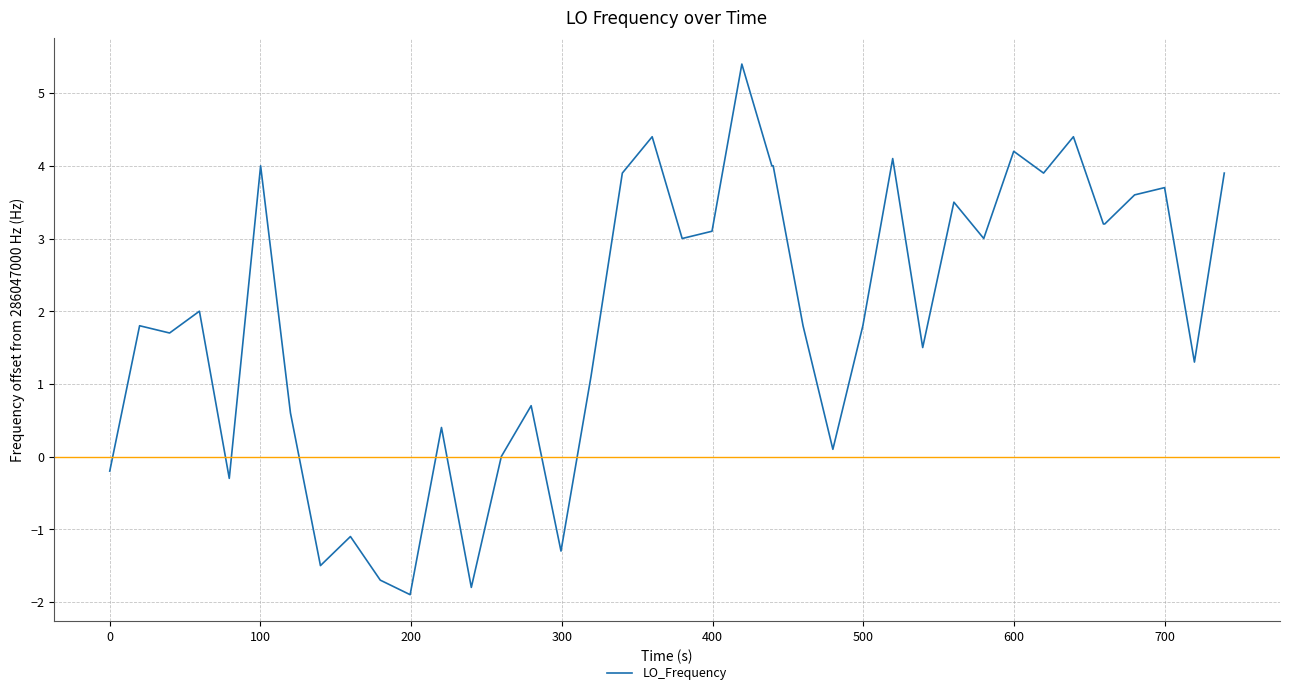

What is the minimum value shown in the chart?

-1.9